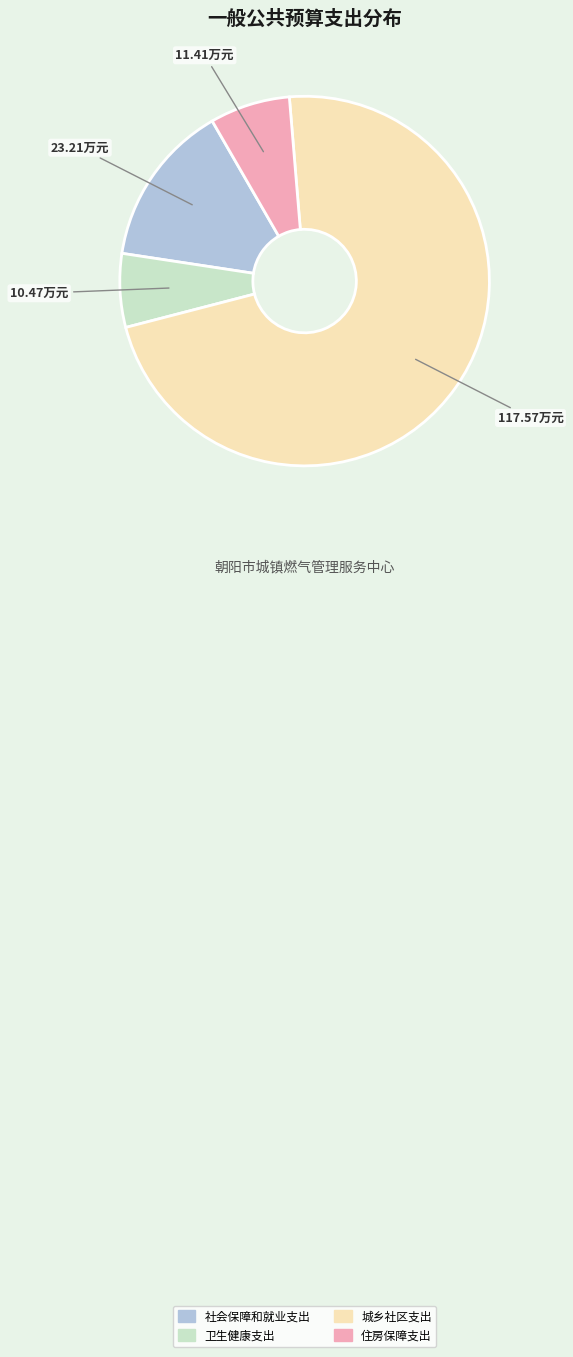

The 住房保障支出 slice represents 1% of the pie. True or false?

False